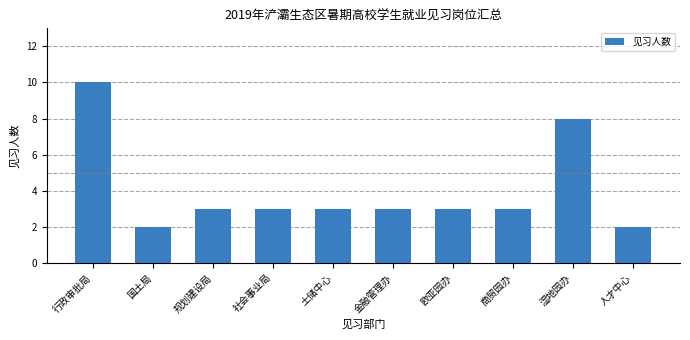

The value at 社会事业局 is 5. True or false?

False